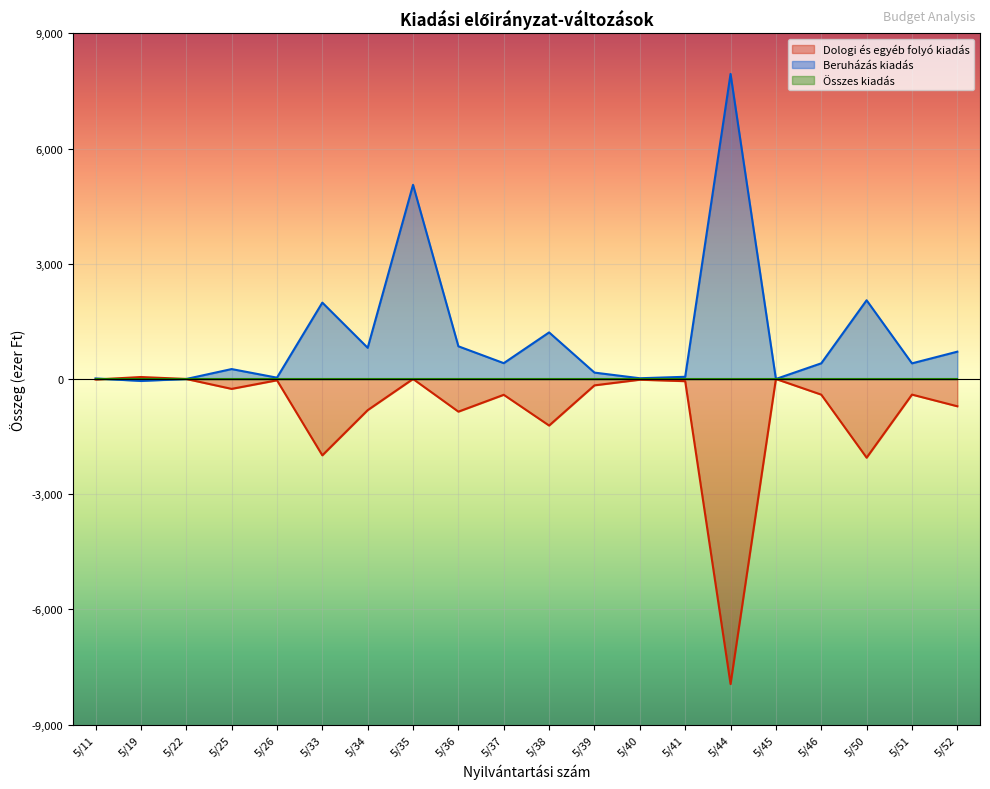

At which category does Beruházás kiadás reach its first local valley?

5/19